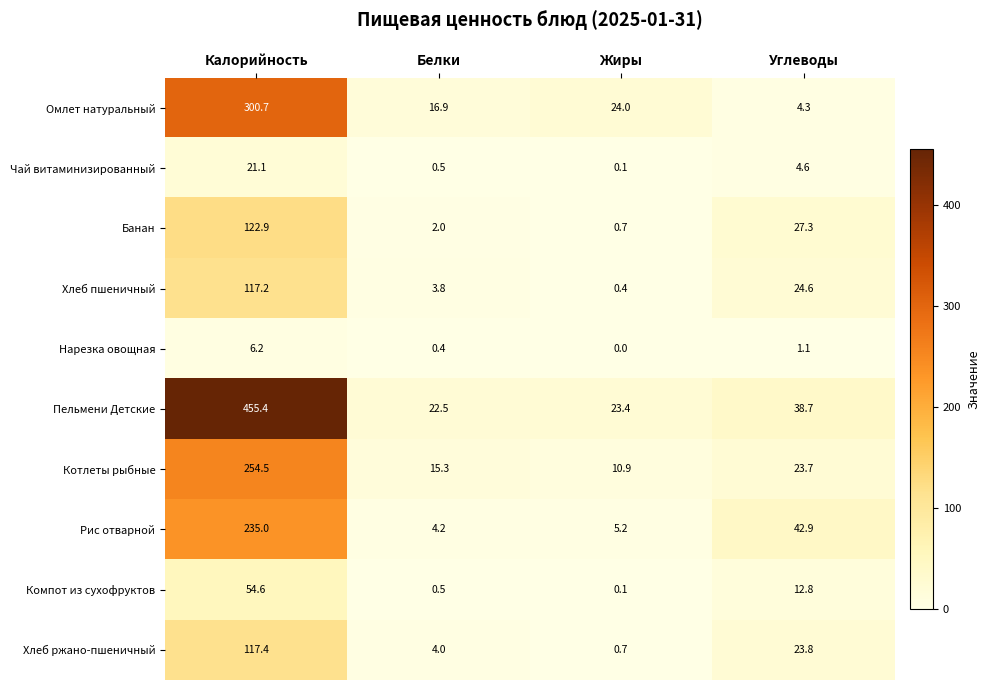

What is the sum of the Омлет натуральный values at Жиры and Калорийность?

324.7